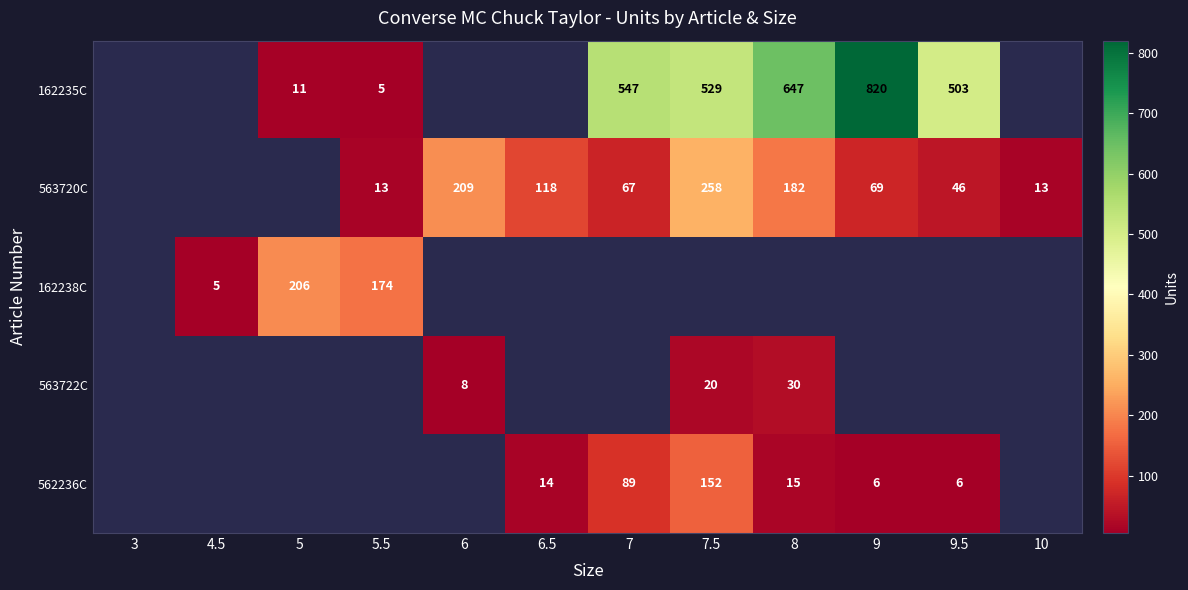

How many data points does each series have?

12